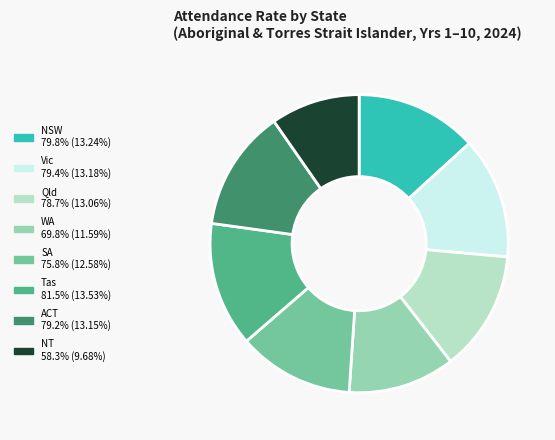

Does Vic represent more than half of the total?

No